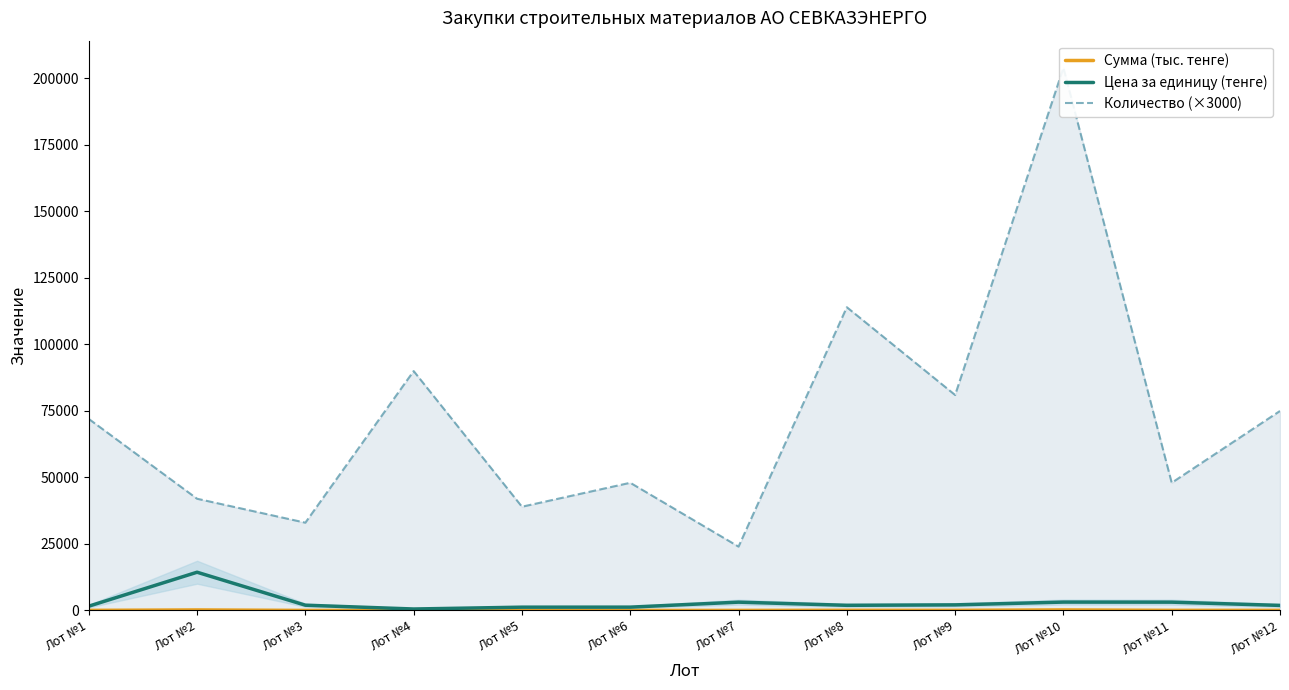

At Лот №10, list the series in order from smallest to largest.

Сумма (тыс. тенге), Цена за единицу (тенге), Количество (×3000)